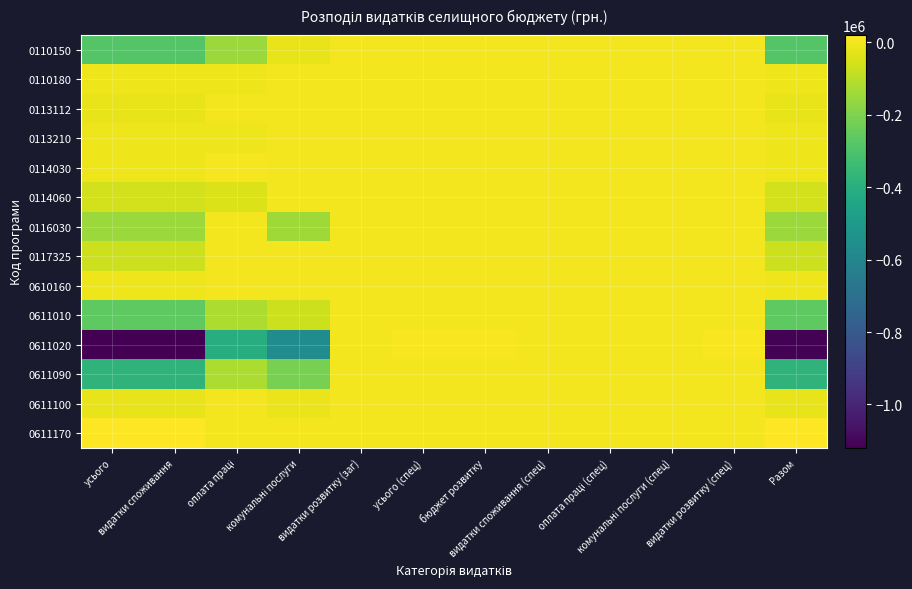

Between видатки розвитку (заг) and видатки споживання (спец), which series saw the biggest shift?

0110150